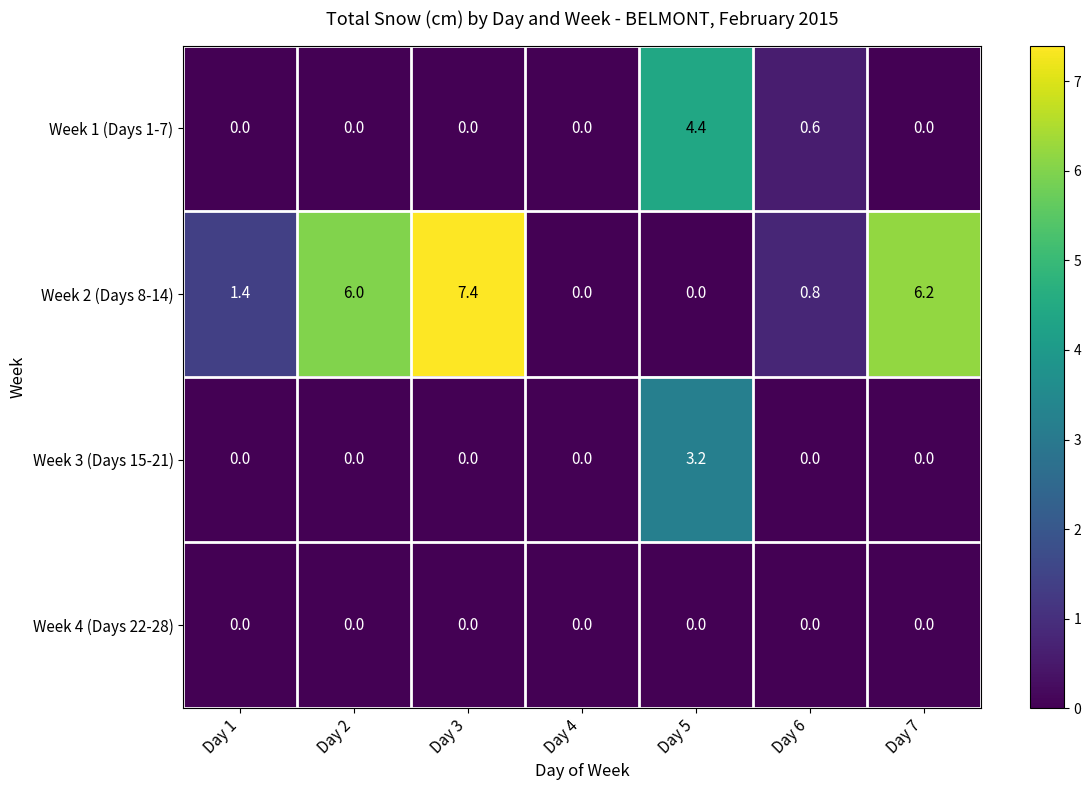

At how many categories does at least one series exceed 5?

3